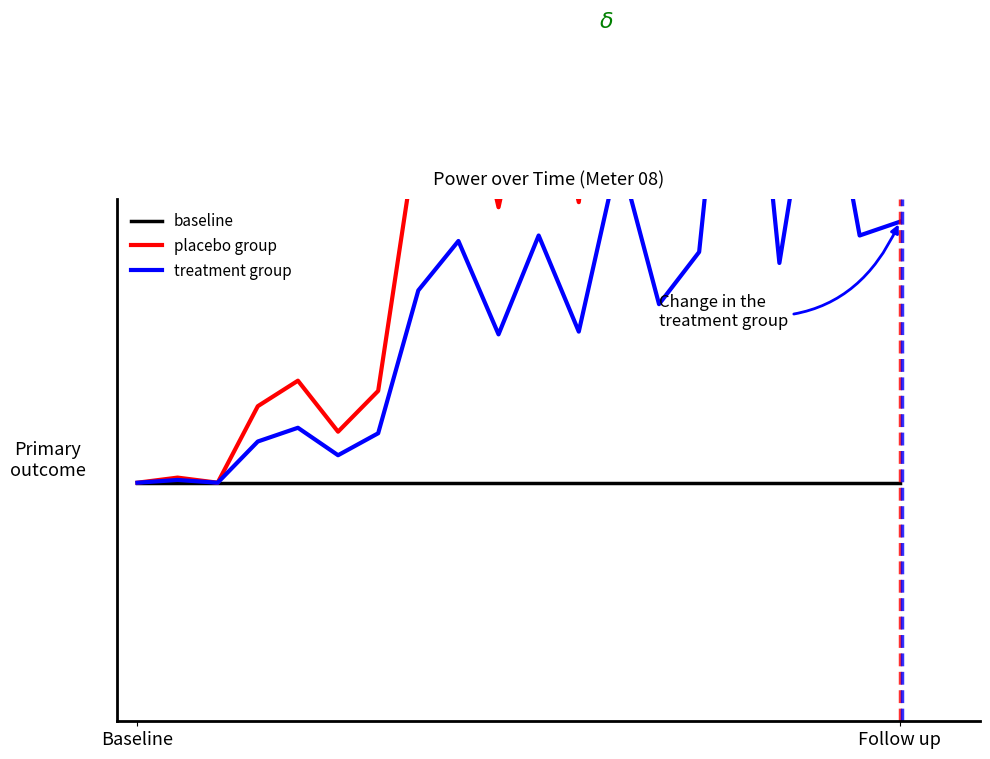

True or false: baseline and treatment group cross at least once.

False